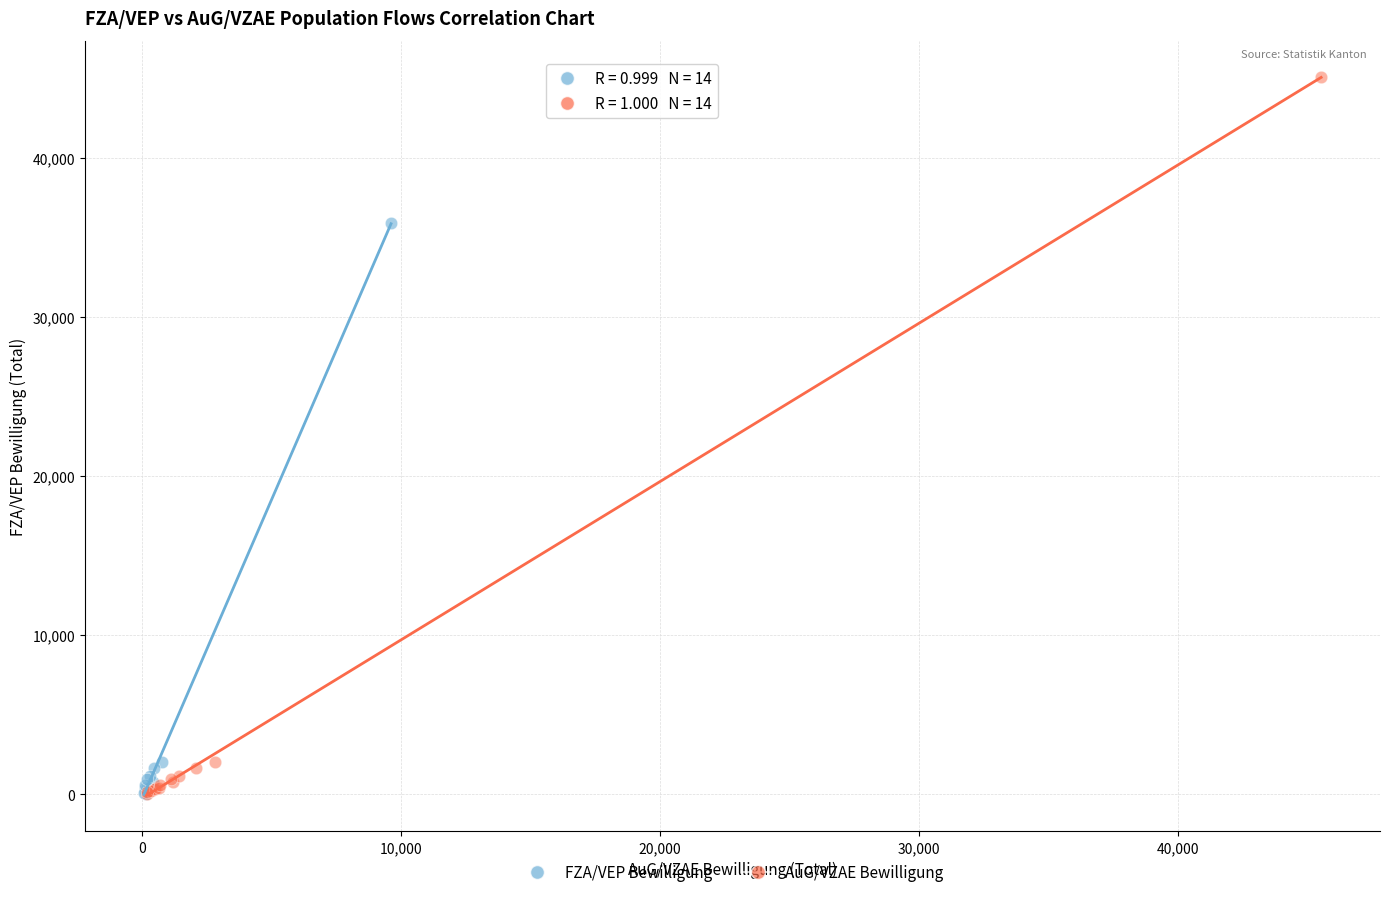

Which series reaches the maximum Y coordinate?

AuG/VZAE Bewilligung